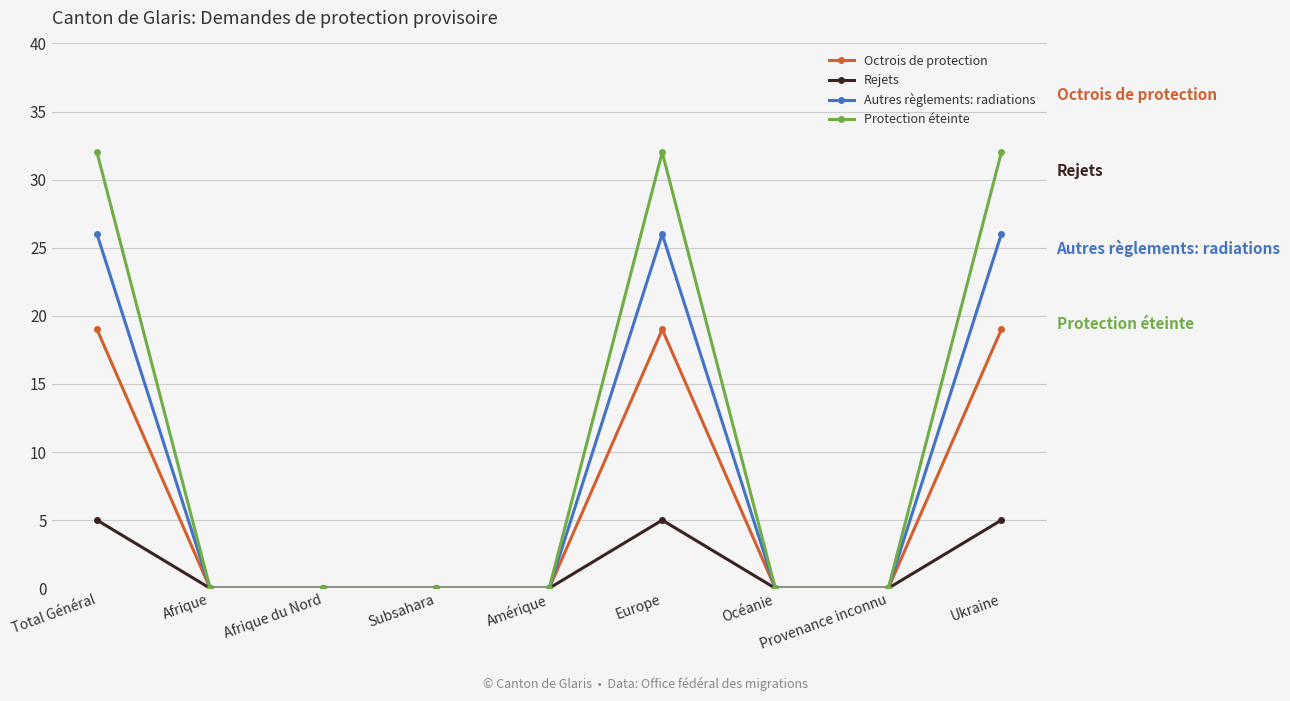

What is the label of the 1st point from the left?

Total Général